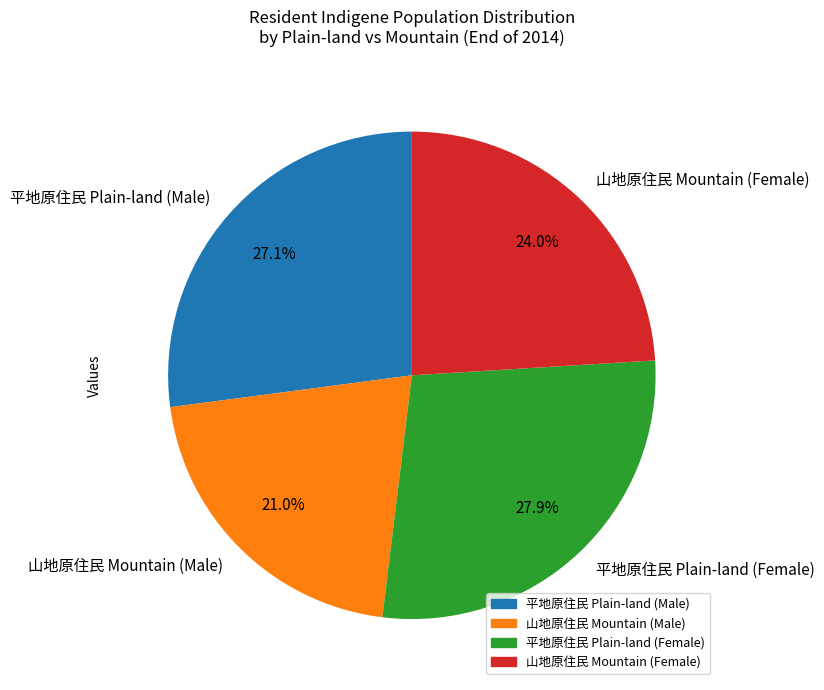

To the nearest percent, what is the difference between the largest and smallest slice percentages?

7%